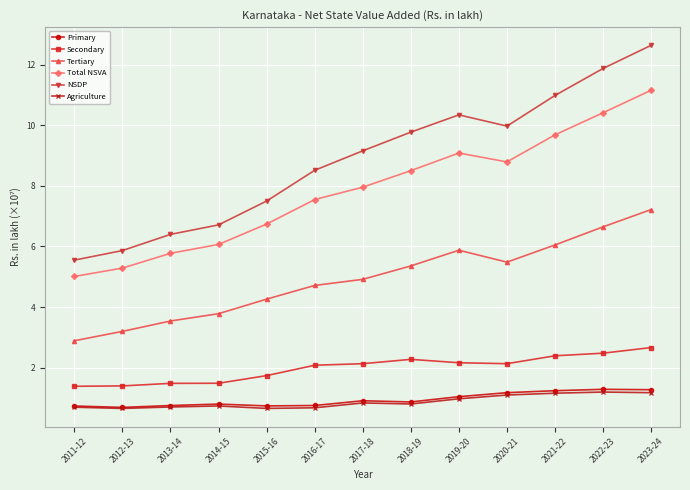

What is the maximum value for Agriculture?

1.2